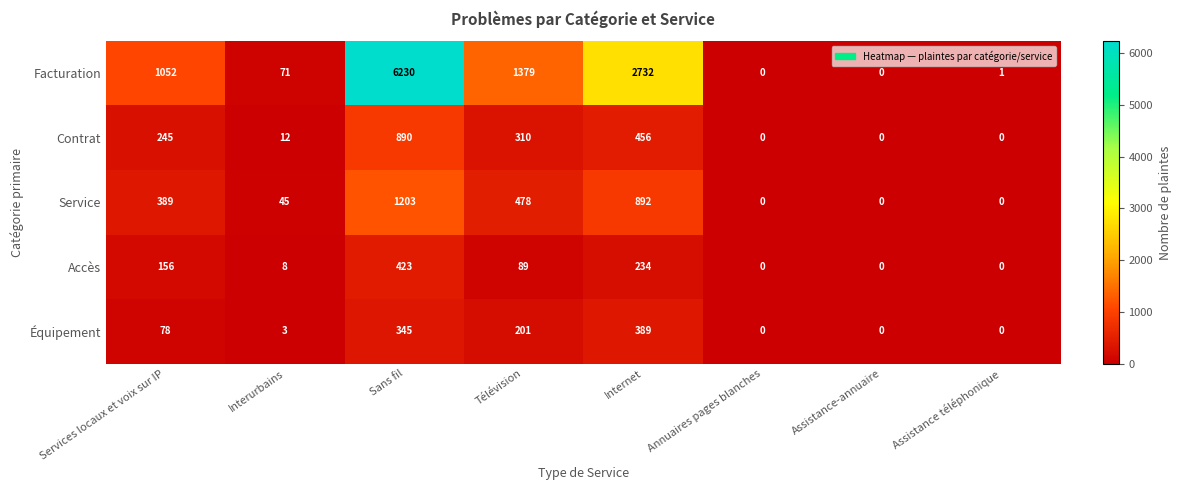

What is the greatest value displayed?

6230